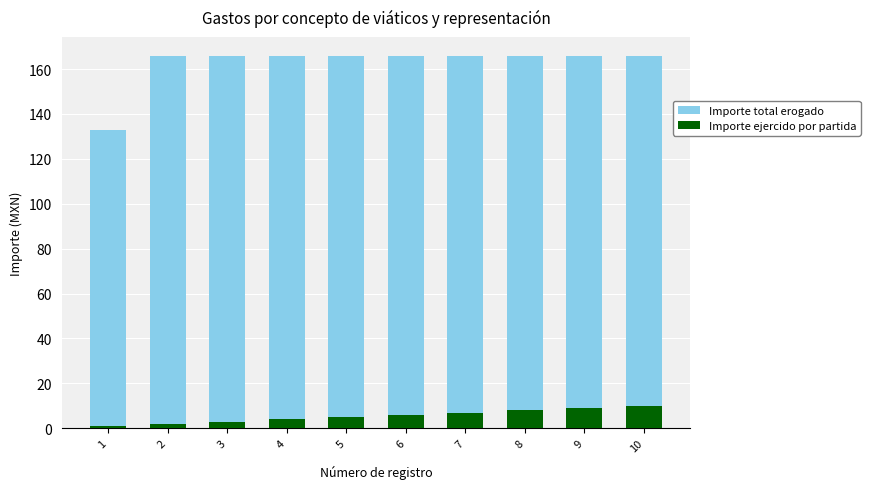

What is the sum of all Importe ejercido por partida values?

55